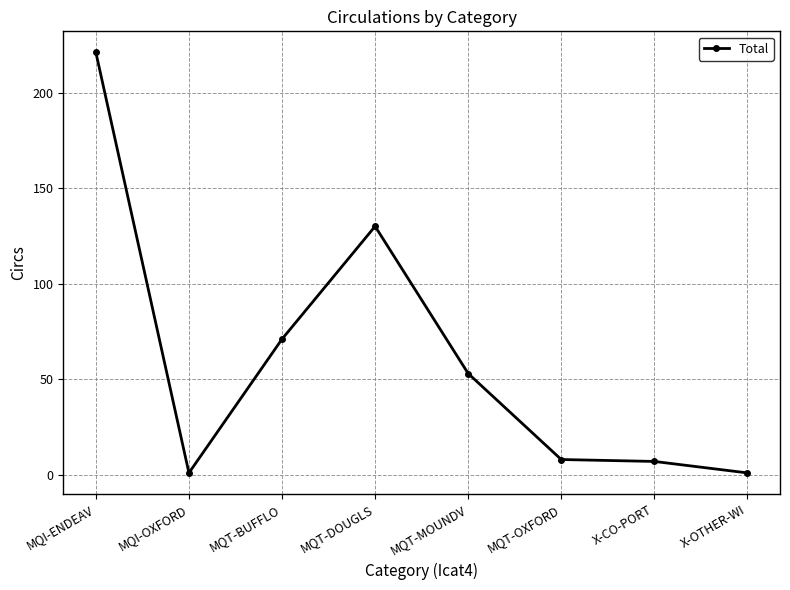

At which category does the data reach its first local valley?

MQI-OXFORD